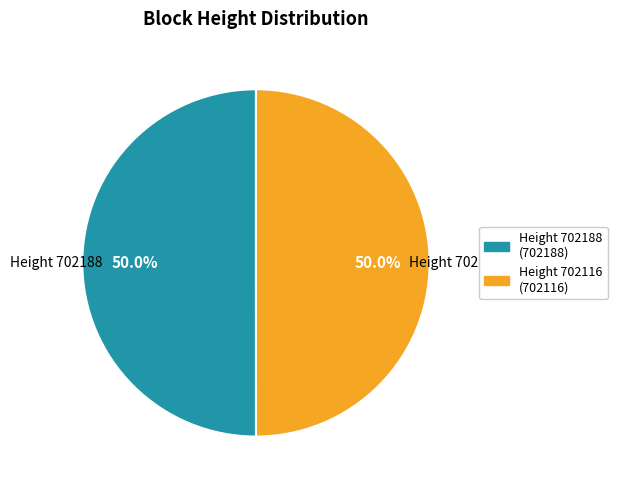

What is the ratio of the value at Height 702188 (702188) to the value at Height 702116 (702116)?

1.0